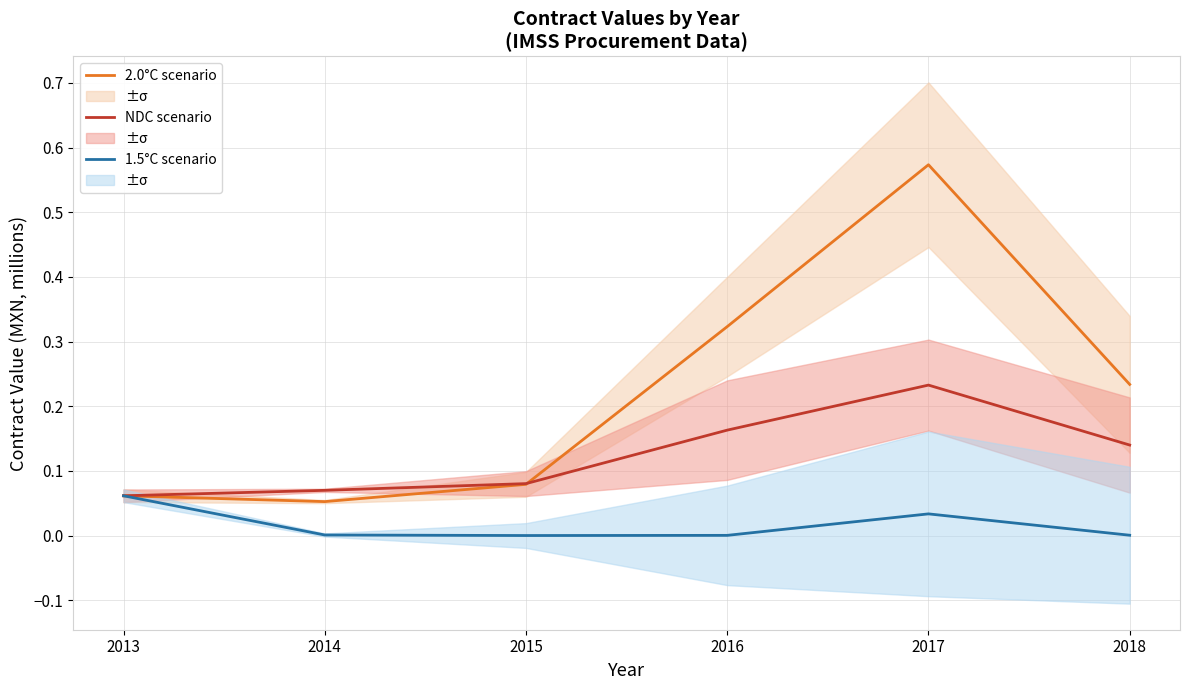

List the series in order of their peak value, highest first.

2.0°C scenario, NDC scenario, 1.5°C scenario